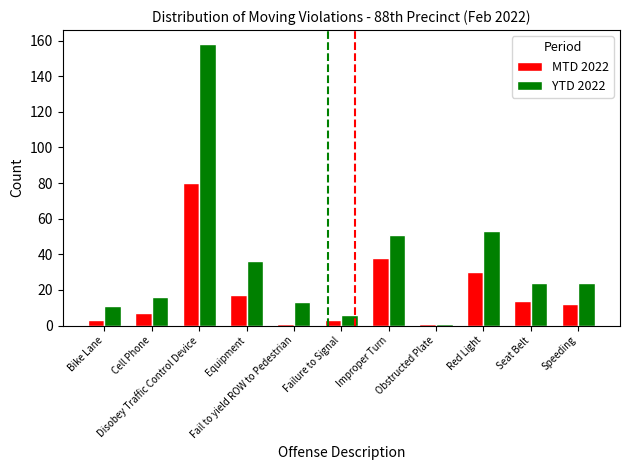

What is the difference between the highest and lowest values at Disobey Traffic Control Device?

78